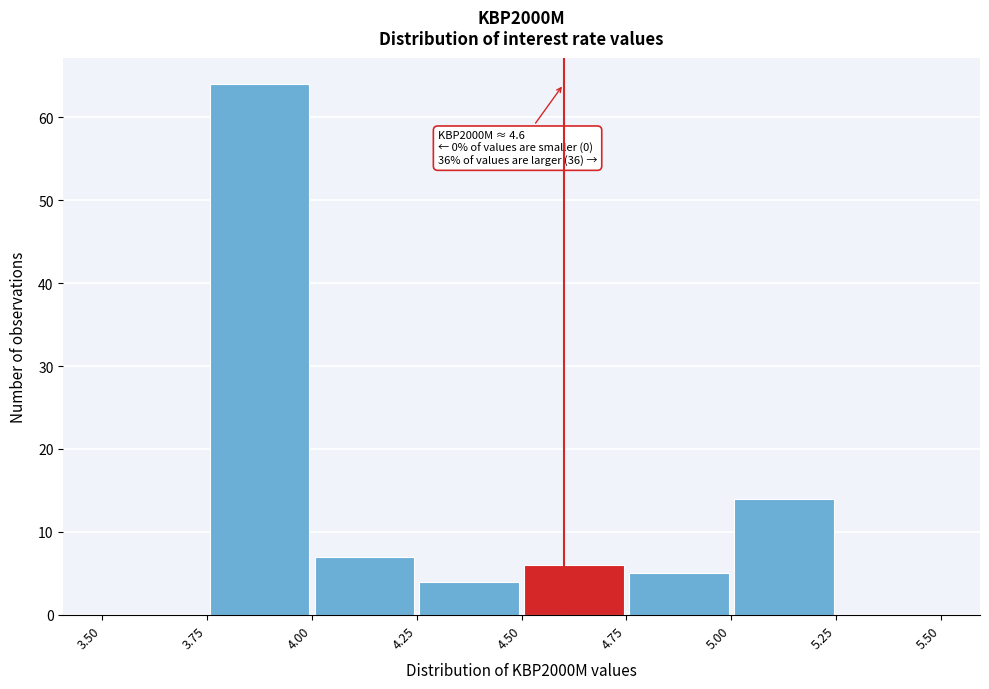

Which range on the x-axis has the tallest bar?

3.75 to 4.00